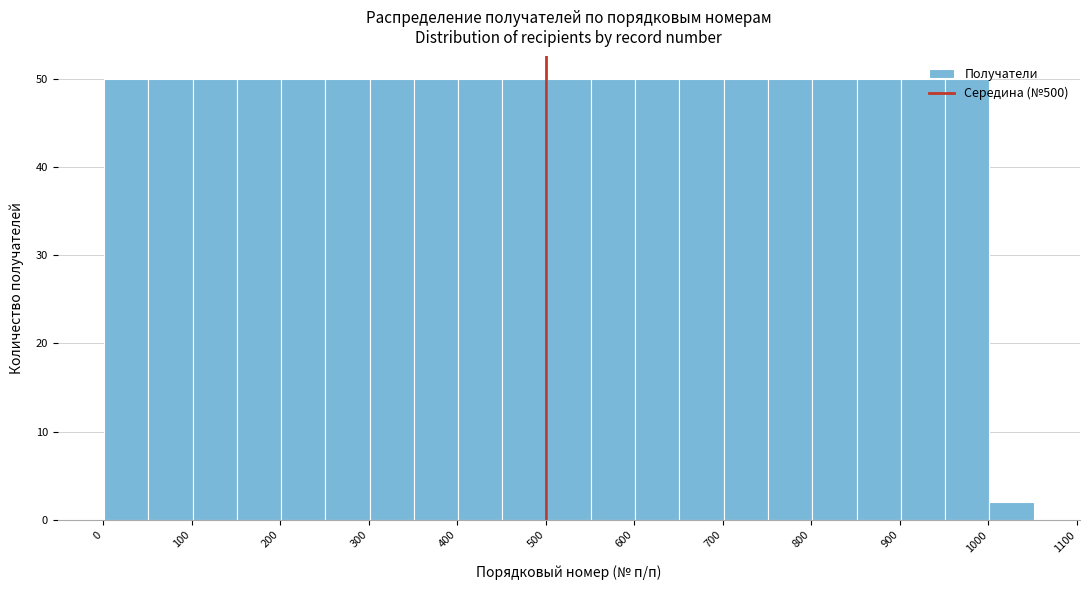

Reading left to right, transcribe this chart: for each bar, give the range it covers on the x-axis and its height. Neither the bar edges nor the heights are printed on the chart, so give them approximately, as read against the axes.

1 to 51: 50
51 to 101: 50
101 to 151: 50
151 to 201: 50
201 to 251: 50
251 to 301: 50
301 to 351: 50
351 to 401: 50
401 to 451: 50
451 to 501: 50
501 to 551: 50
551 to 601: 50
601 to 651: 50
651 to 701: 50
701 to 751: 50
751 to 801: 50
801 to 851: 50
851 to 901: 50
901 to 951: 50
951 to 1001: 50
1001 to 1051: 2